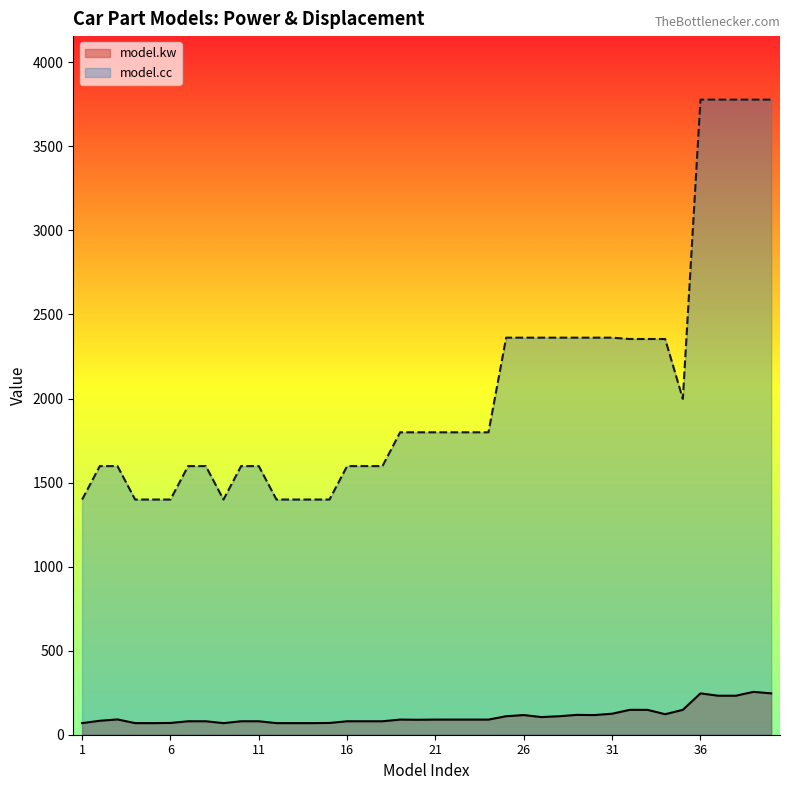

Is the value of model.kw at 10 greater than the value of model.cc at 6?

No